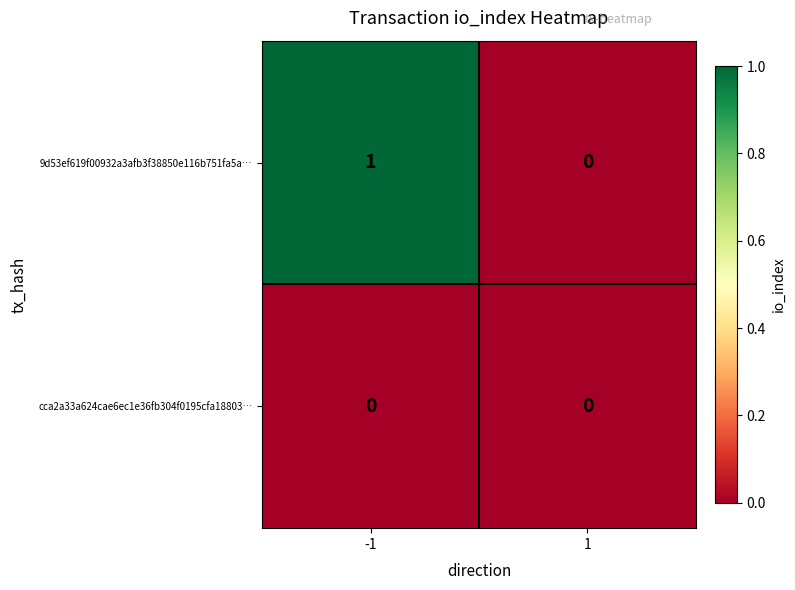

Rank the series by their average value, from highest to lowest.

9d53ef619f00932a3afb3f38850e116b751fa5a…, cca2a33a624cae6ec1e36fb304f0195cfa18803…